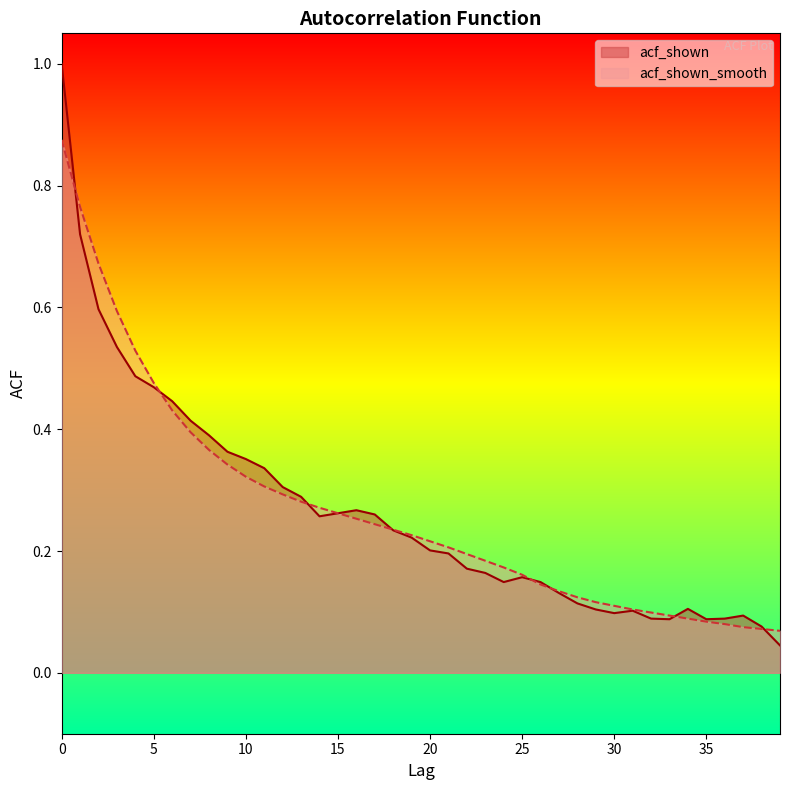

True or false: acf_shown_smooth has a value of 0.3 at 21.

False